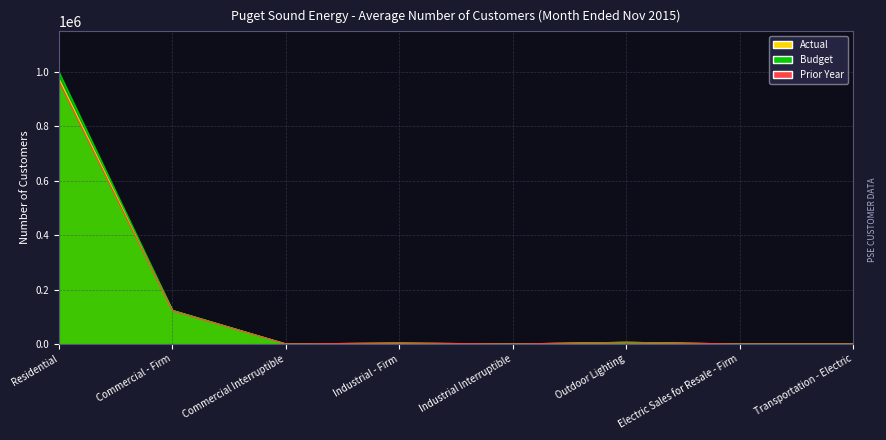

Rank the series by their maximum value, from lowest to highest.

Prior Year, Actual, Budget